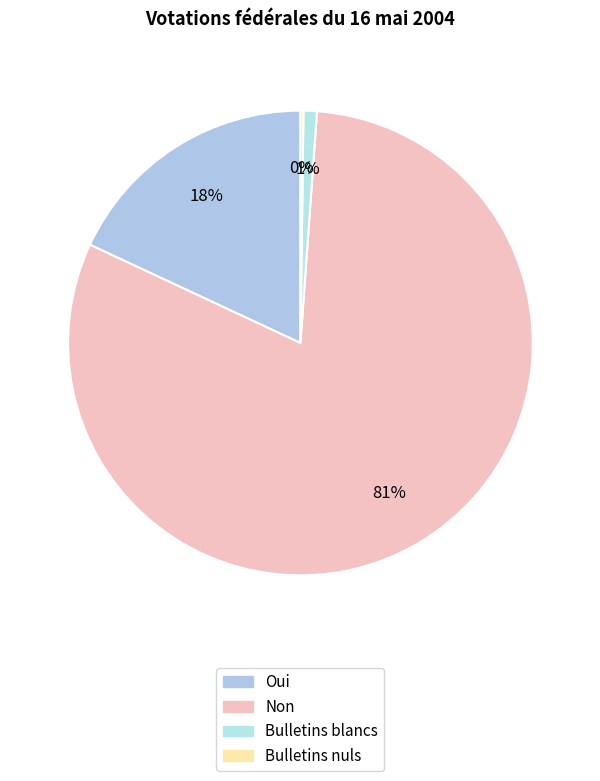

What is the largest slice in the pie chart?

Non